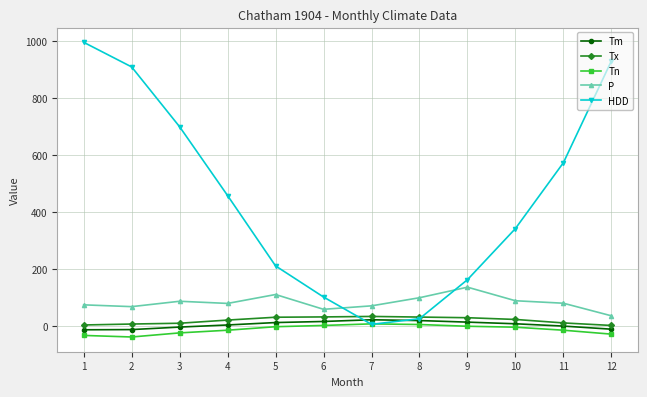

How many series are shown in this chart?

5